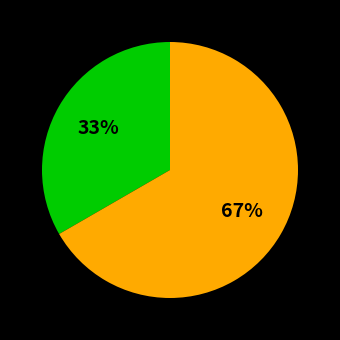

To the nearest percent, what is the average slice percentage?

50%